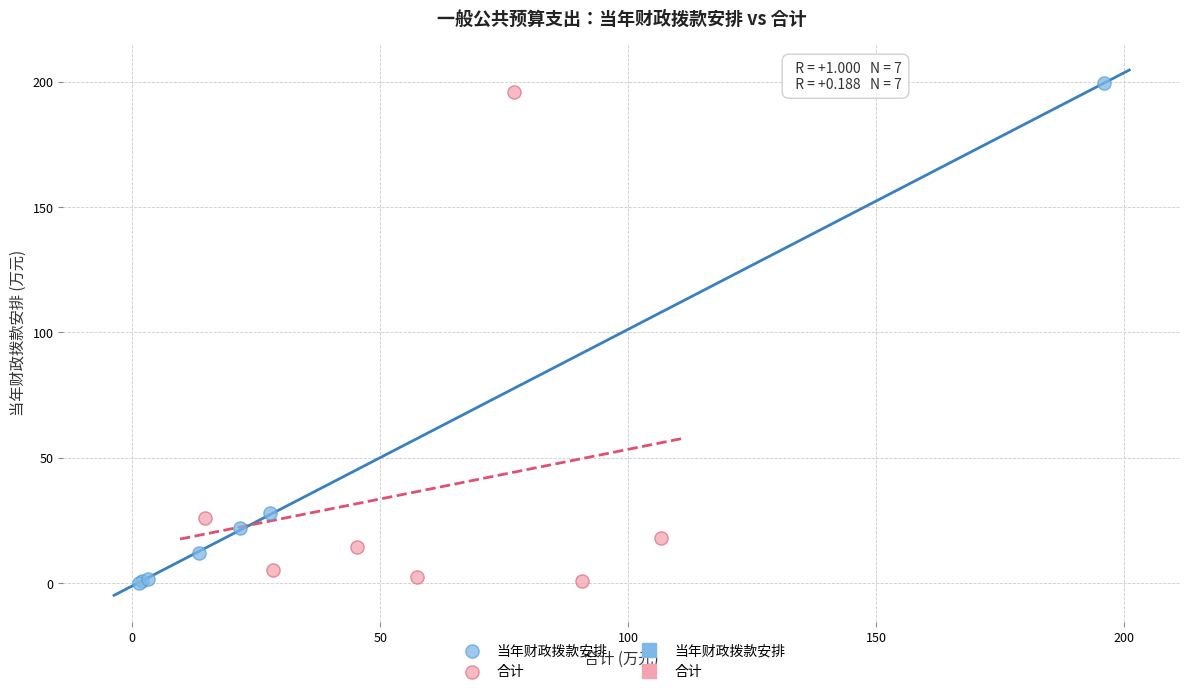

Which series has the widest spread of Y values?

当年财政拨款安排